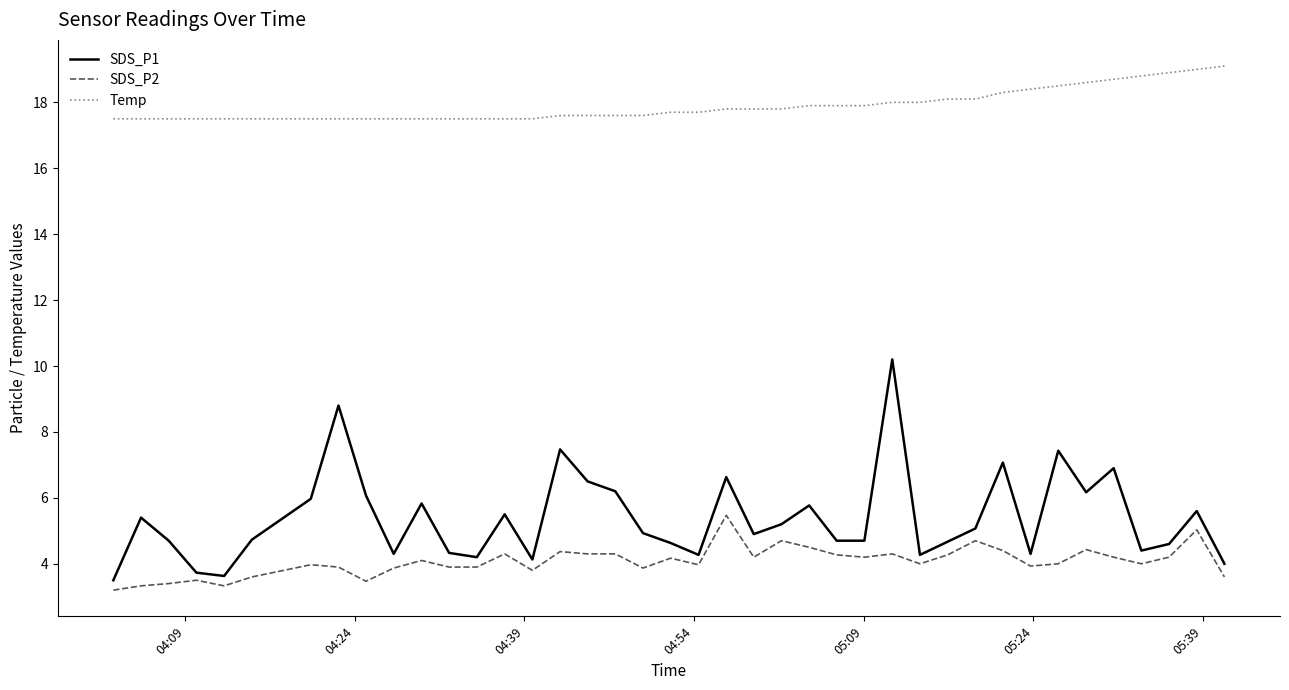

Which series has the largest total across all categories?

Temp